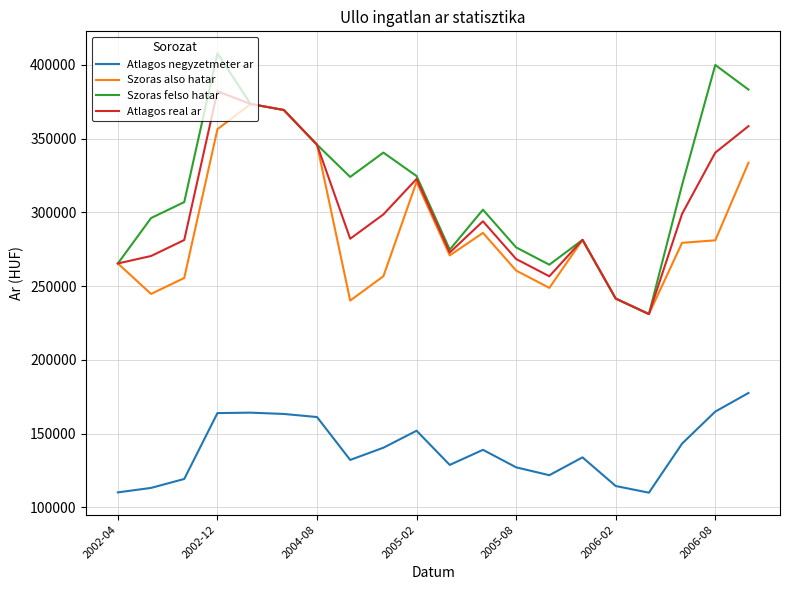

How many lines are shown in the chart?

4